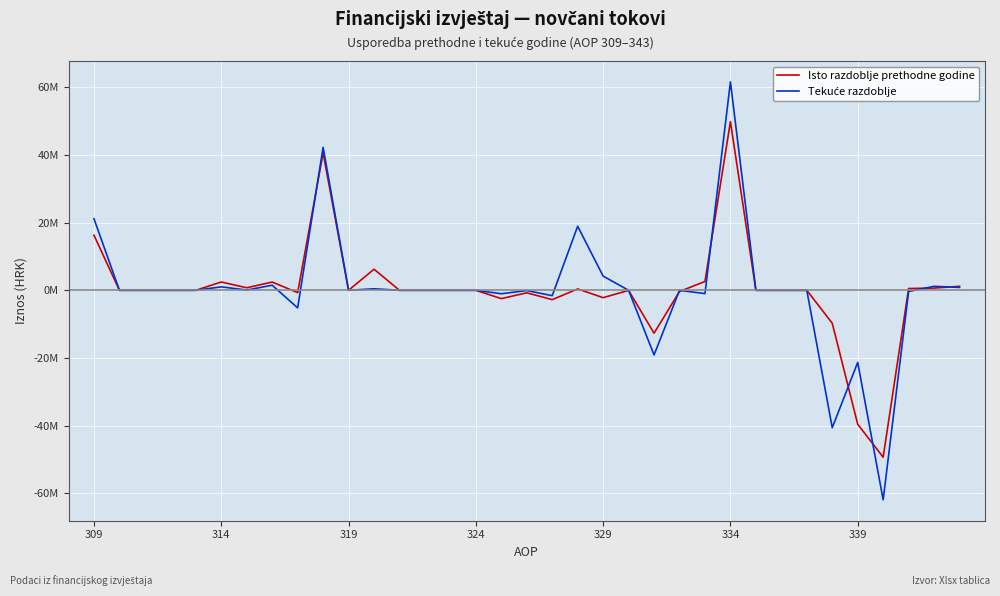

Does the chart have visible grid lines?

Yes